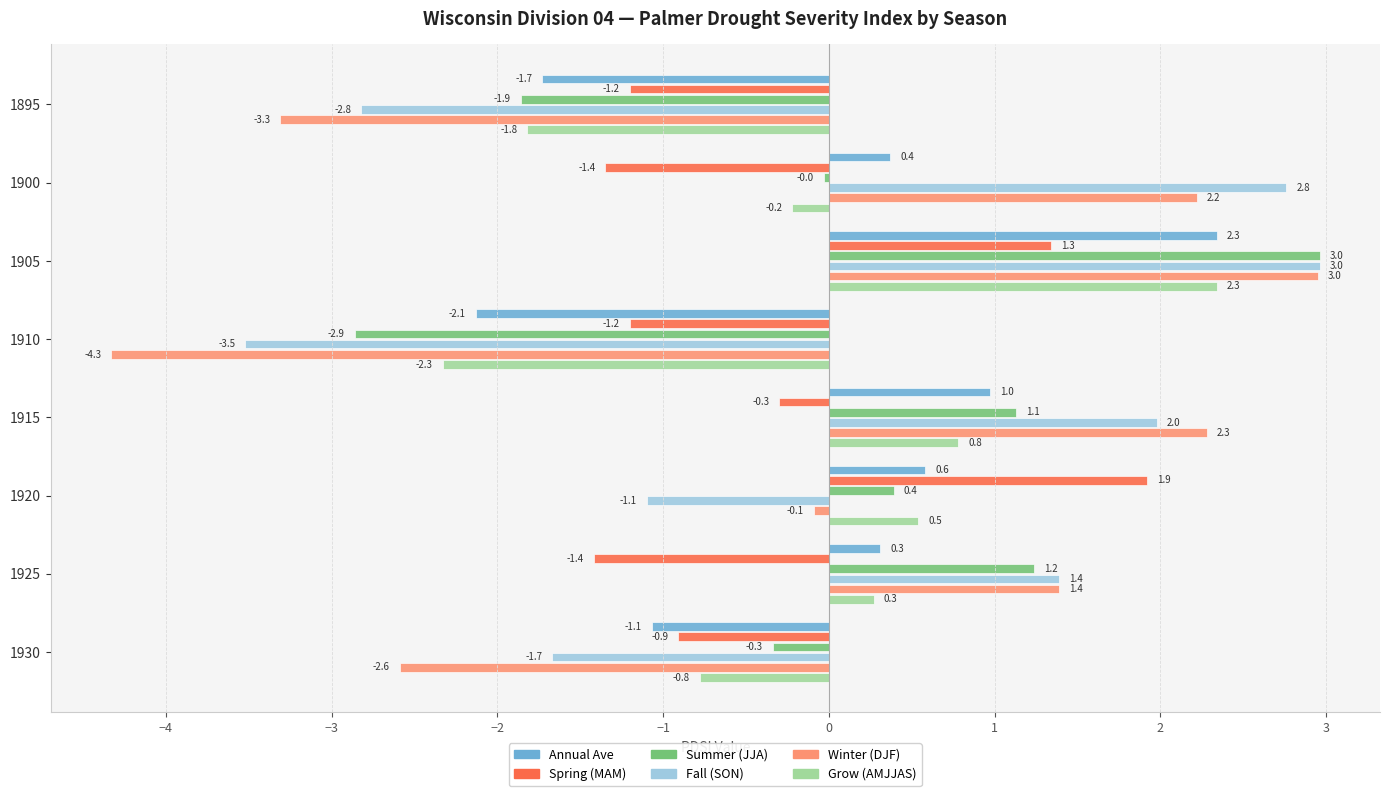

At which category is the sum across all series the highest?

1905